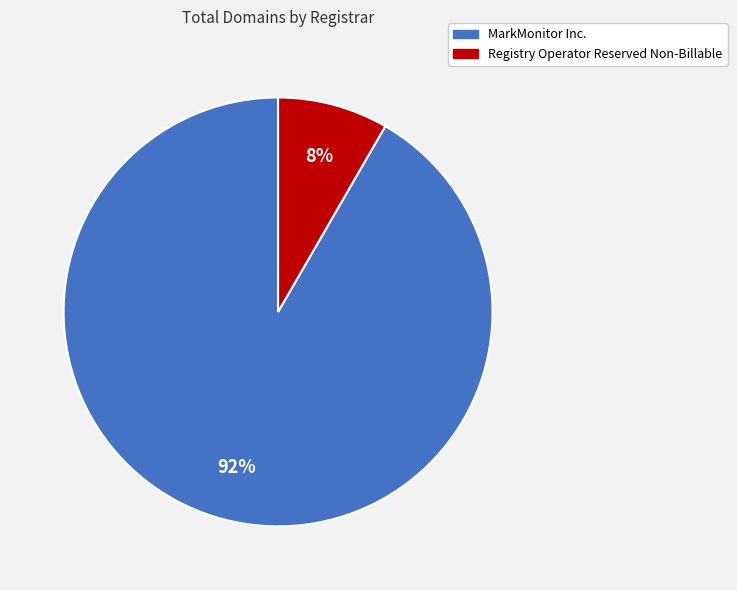

How many slices are in this pie chart?

2